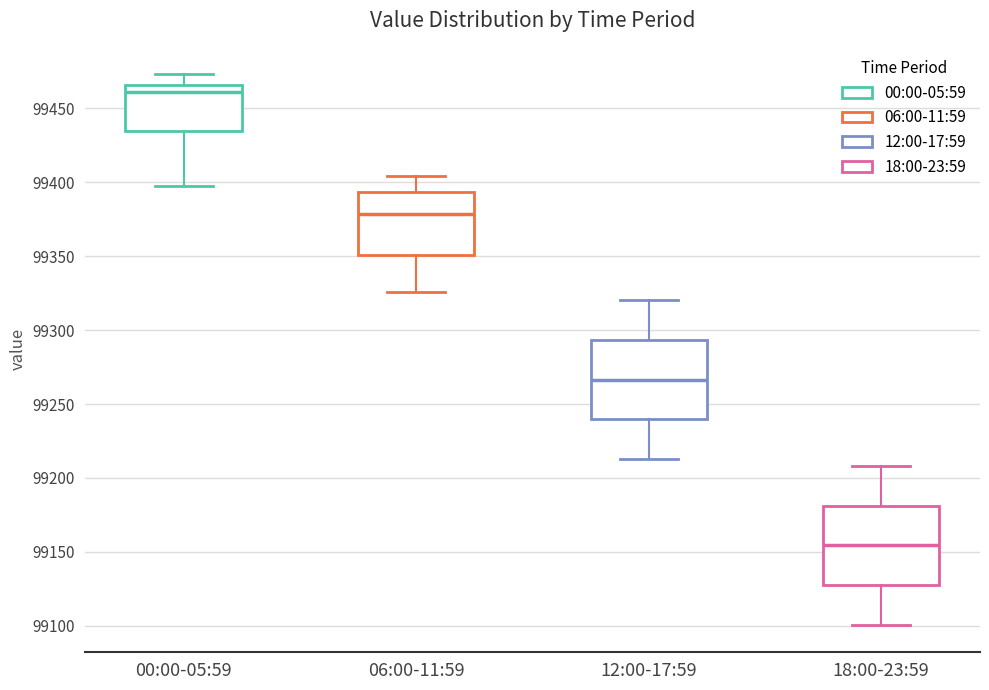

Reading left to right, read every box against the y-axis: the position of its median line, the range the box covers, and the ends of its whiskers. The values are not printed on the chart, so give them approximately, as read against the axis.

00:00-05:59: median 99460, box 99435 to 99465, whiskers 99400 to 99475
06:00-11:59: median 99380, box 99350 to 99395, whiskers 99325 to 99405
12:00-17:59: median 99265, box 99240 to 99295, whiskers 99215 to 99320
18:00-23:59: median 99155, box 99125 to 99180, whiskers 99100 to 99210